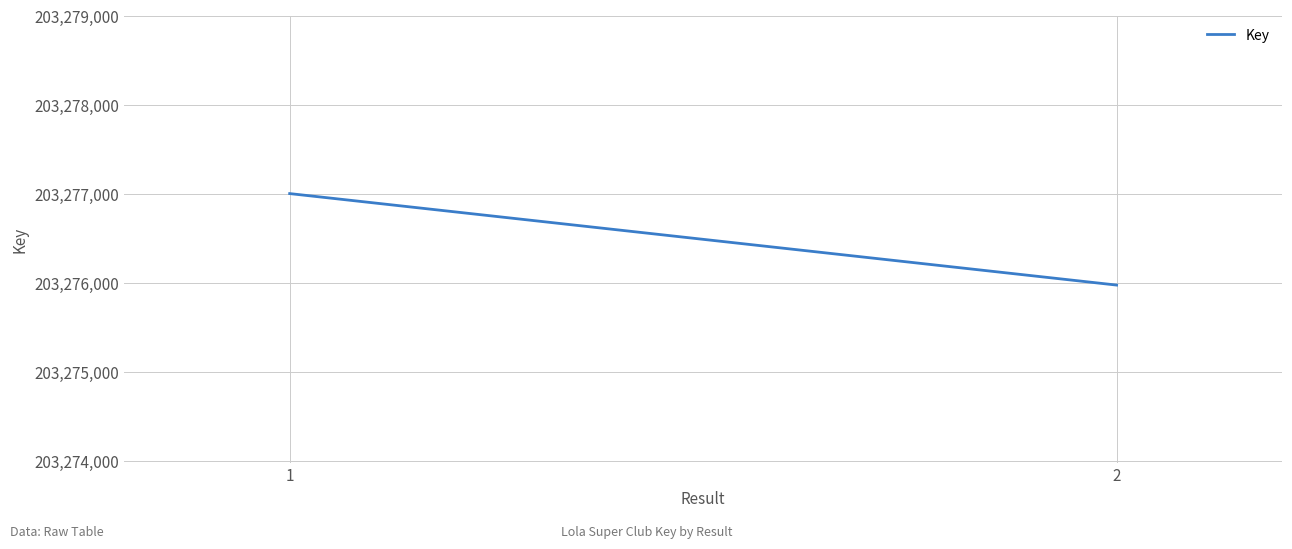

How many values are between 203275977 and 203277005?

2